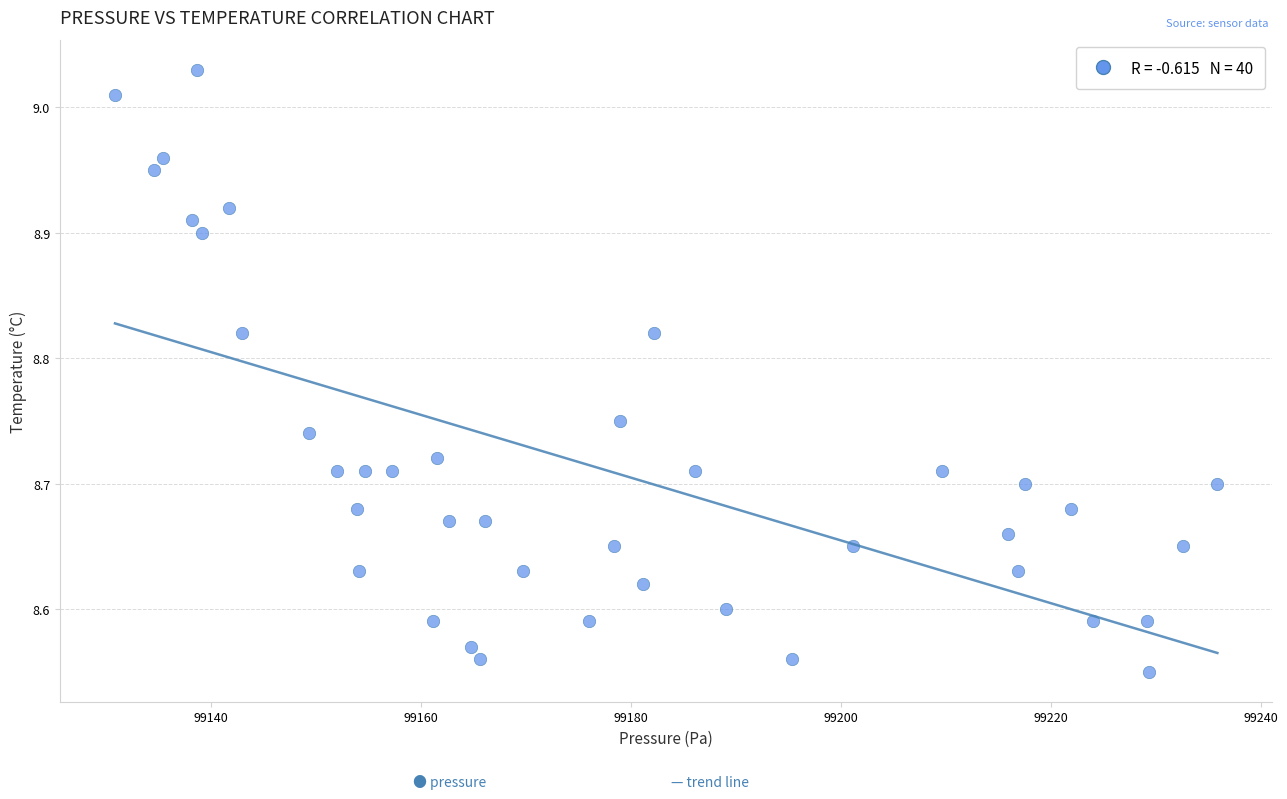

What is the range of Y values (max minus min)?

0.5